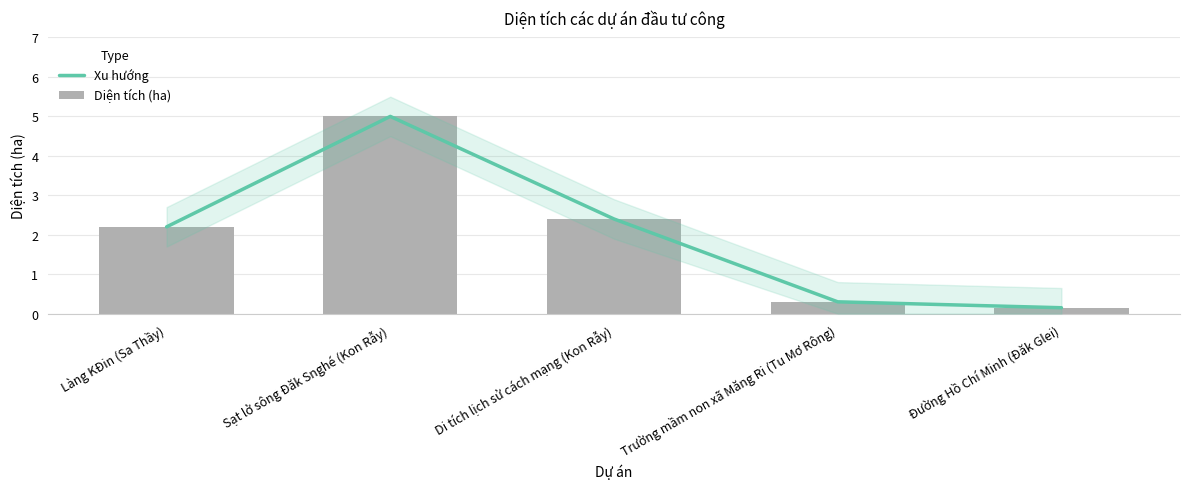

What is the difference between the maximum and minimum values in the Xu hướng series?

4.8